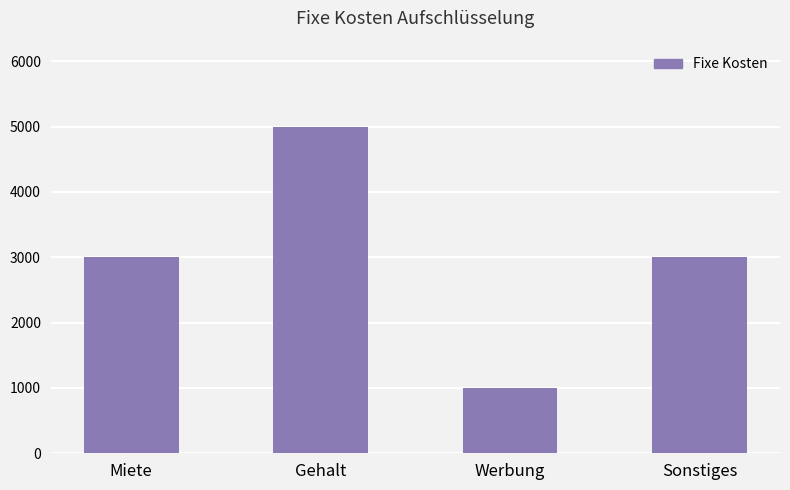

What value does the data have at Gehalt, to the nearest 100?

5000